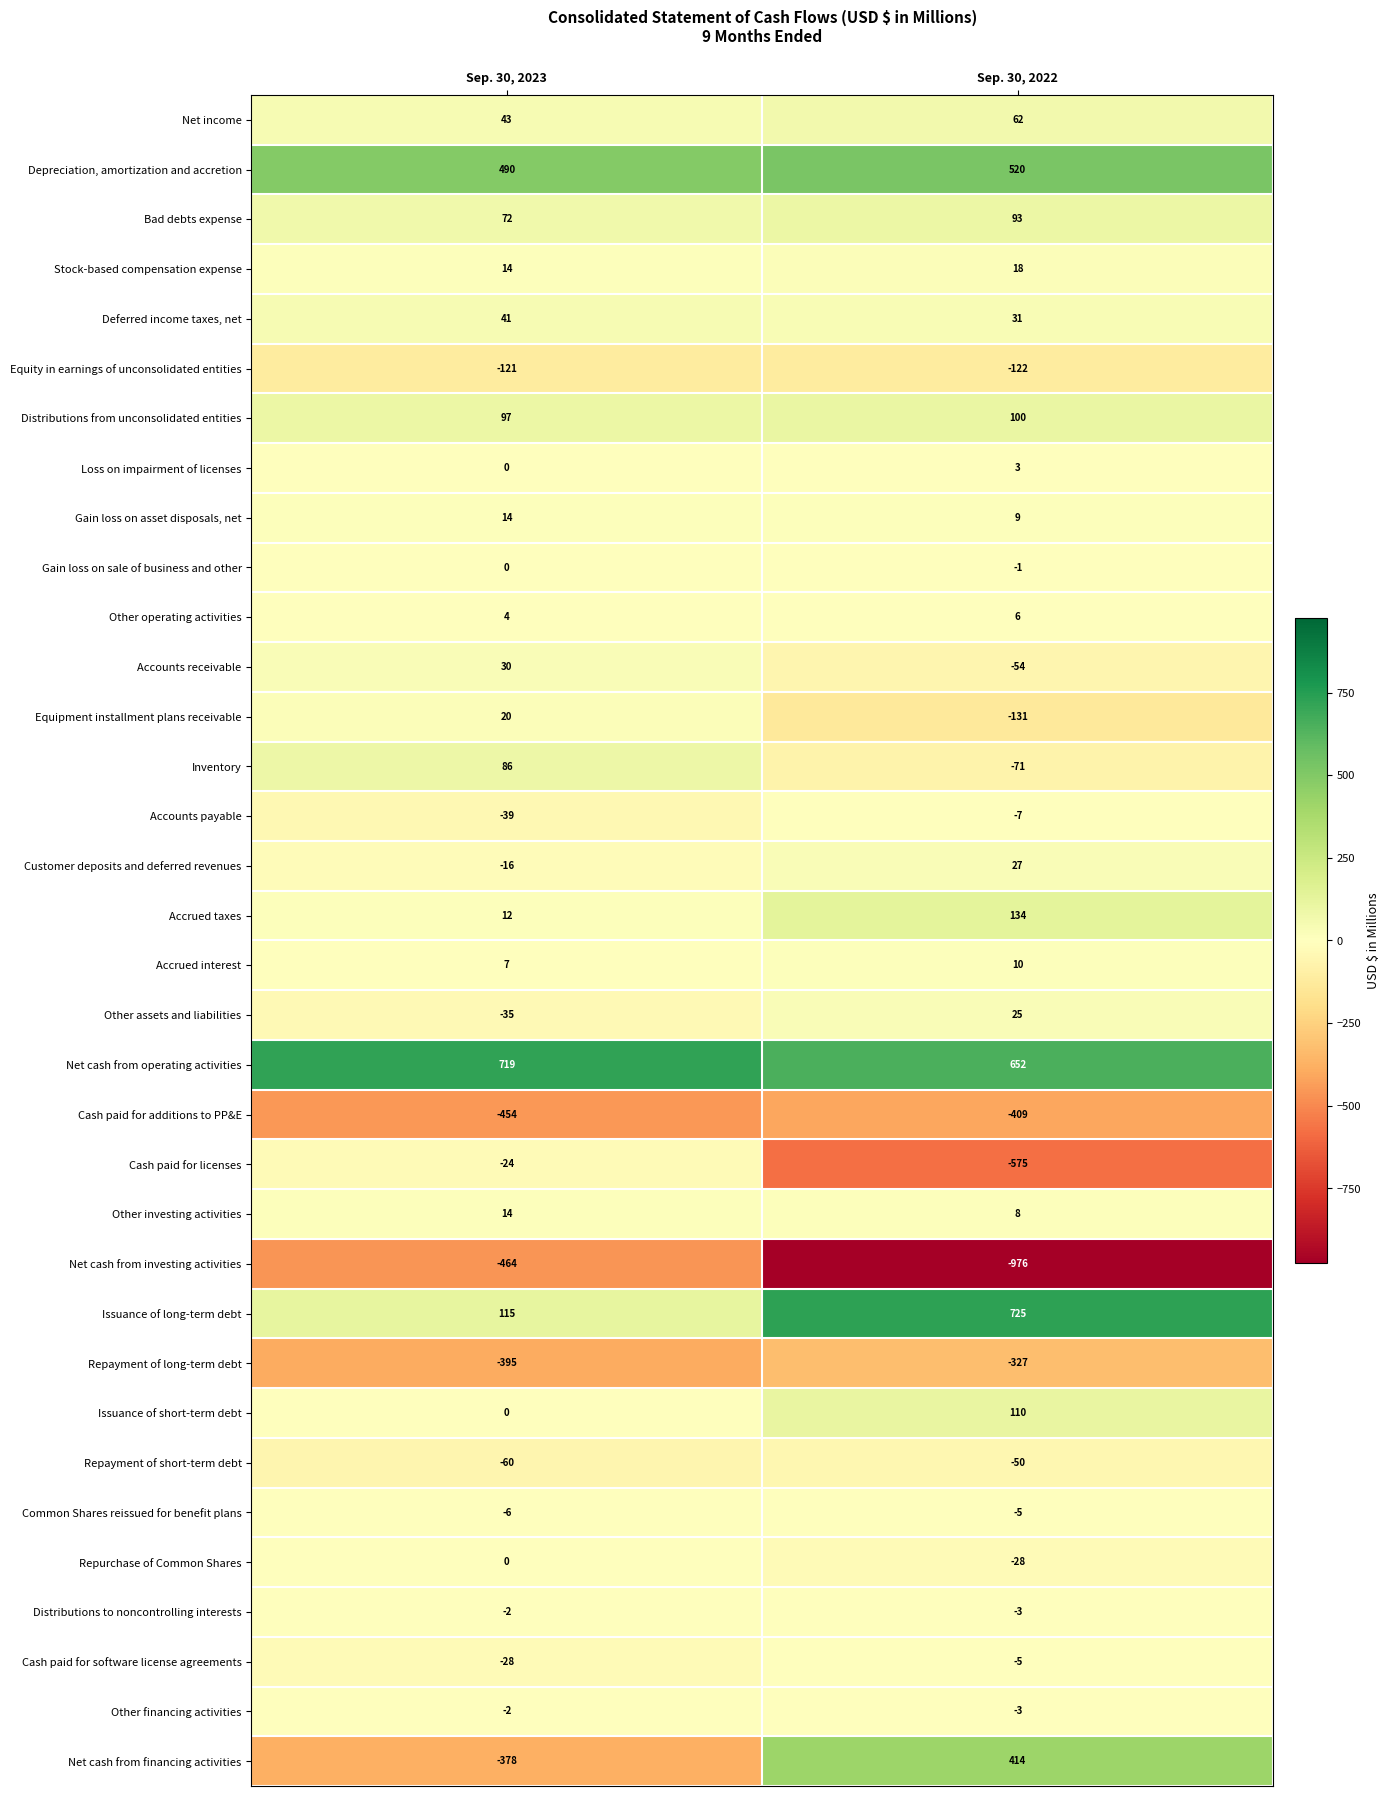

How many data points does each series have?

2